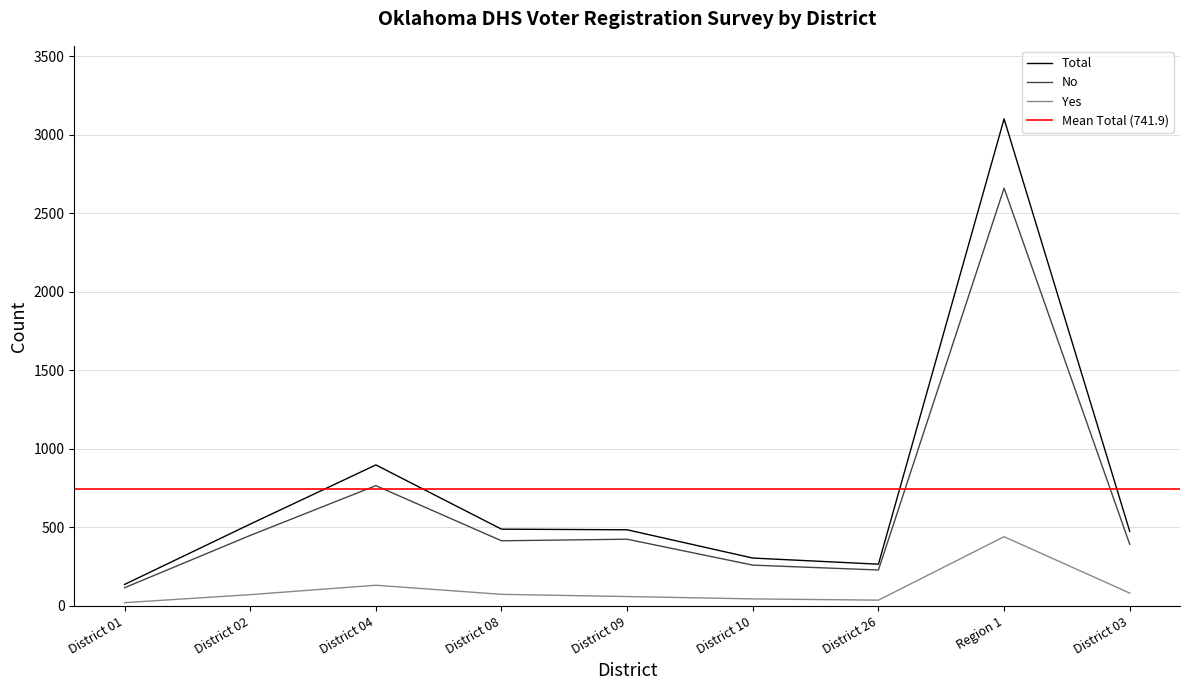

True or false: Total and No intersect in this chart.

False